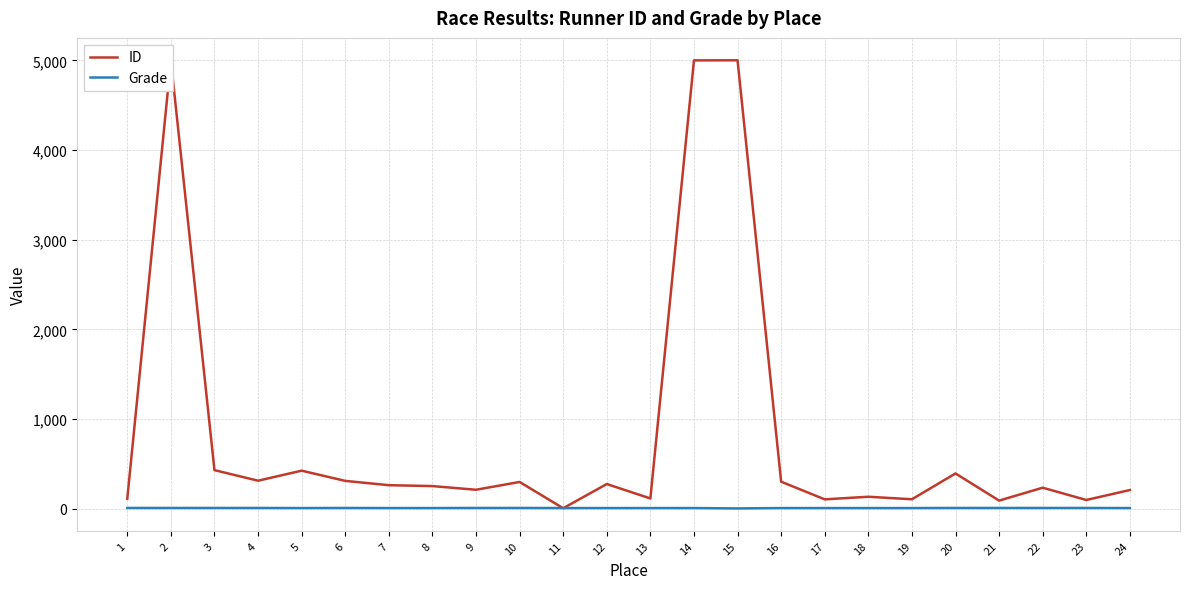

What are all the series names shown in the legend?

ID, Grade